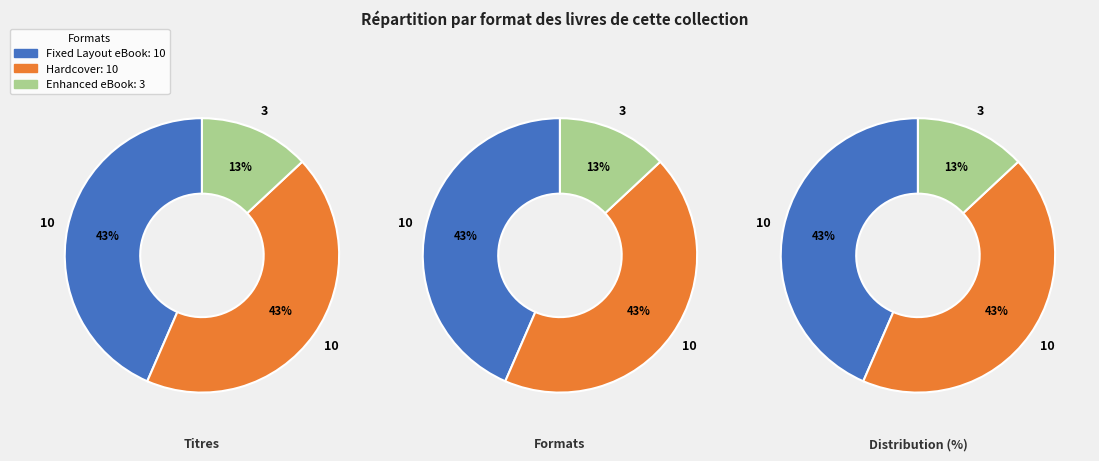

Between Fixed Layout eBook and Hardcover, which is larger?

Fixed Layout eBook